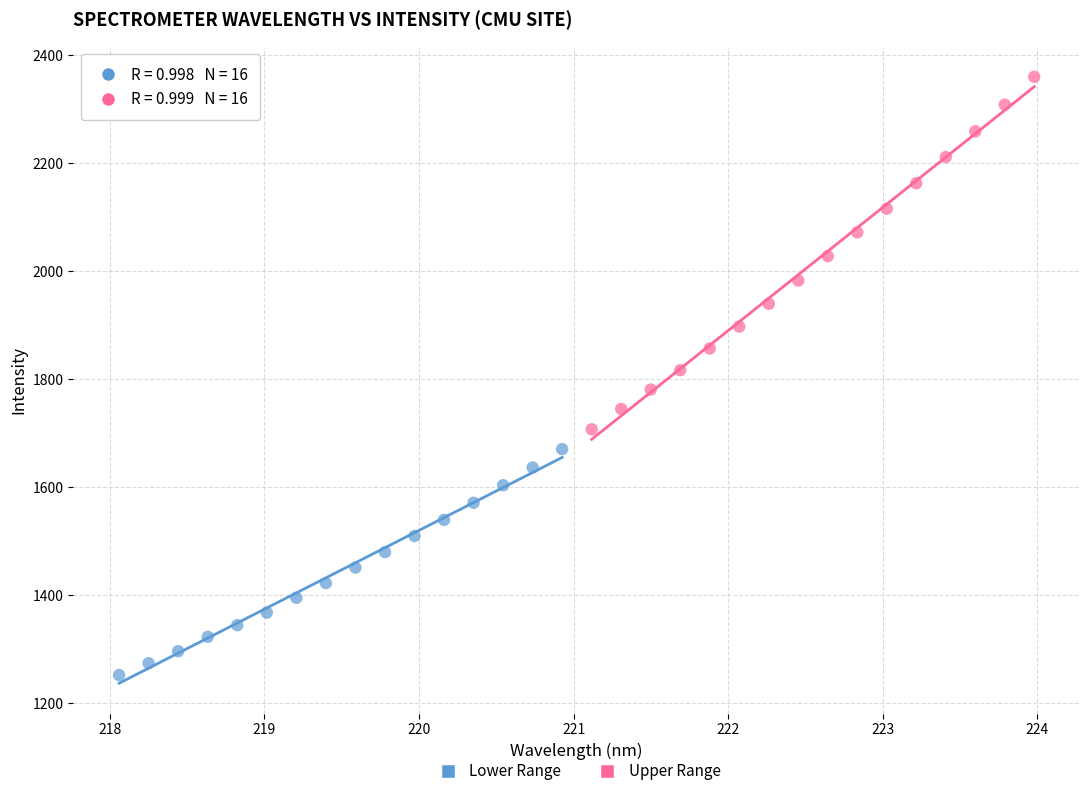

Which series contains the highest Y value?

Upper Range